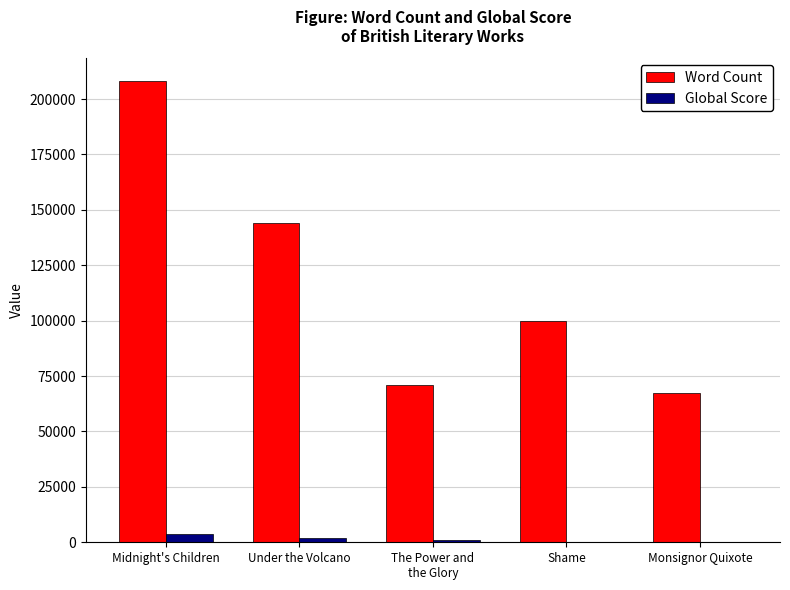

What is the sum of all Global Score values?

6975